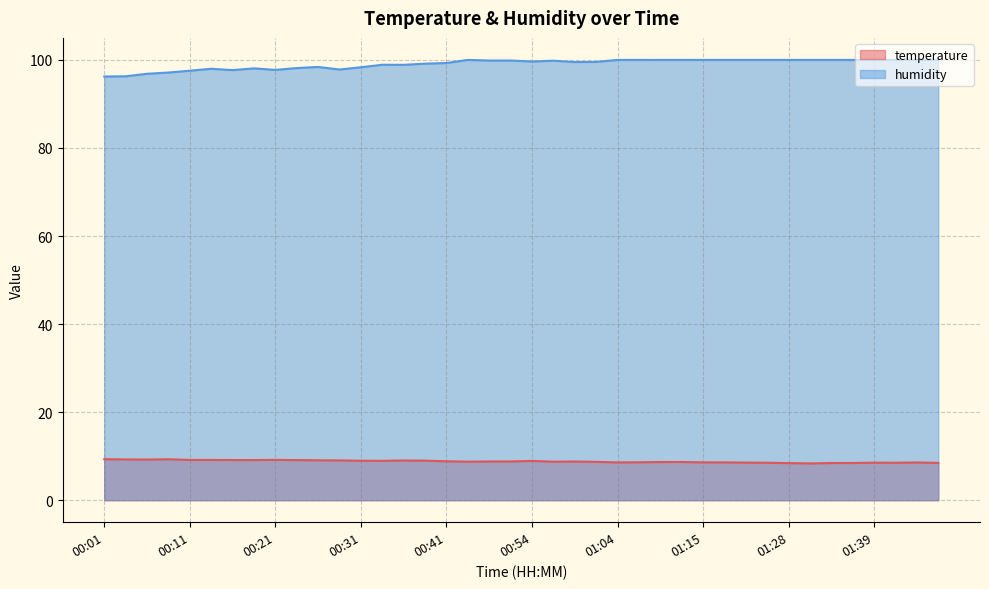

True or false: temperature and humidity intersect in this chart.

False